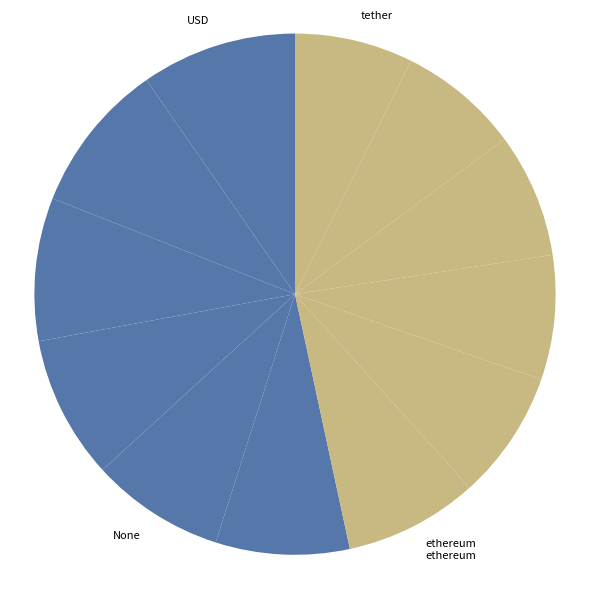

How many segments does this pie chart have?

12